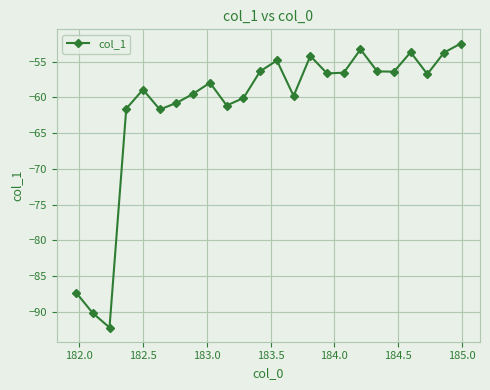

What is the sum of all values?

-1472.1